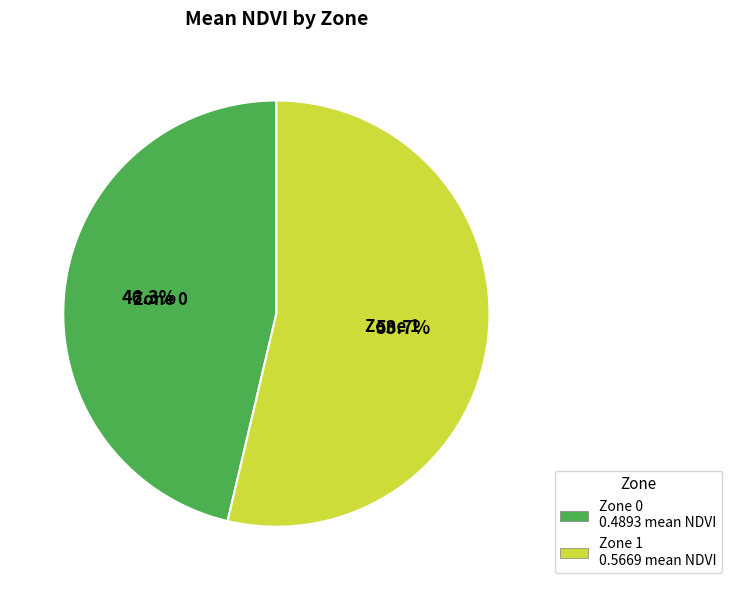

Combined, what portion of the pie is Zone 0 and Zone 1?

100.0%